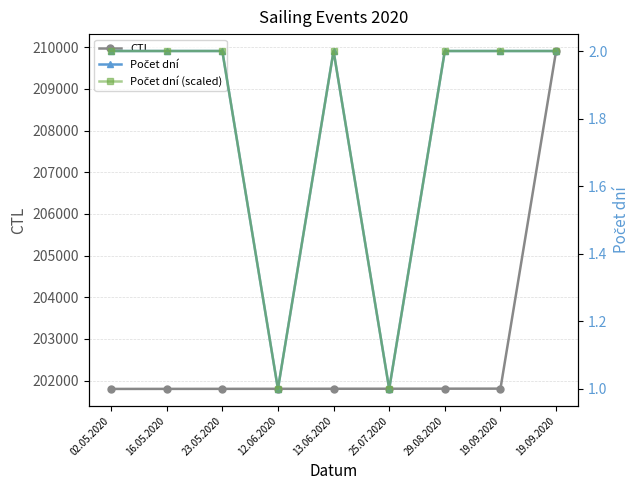

Which has a higher value, 12.06.2020 or 25.07.2020?

25.07.2020